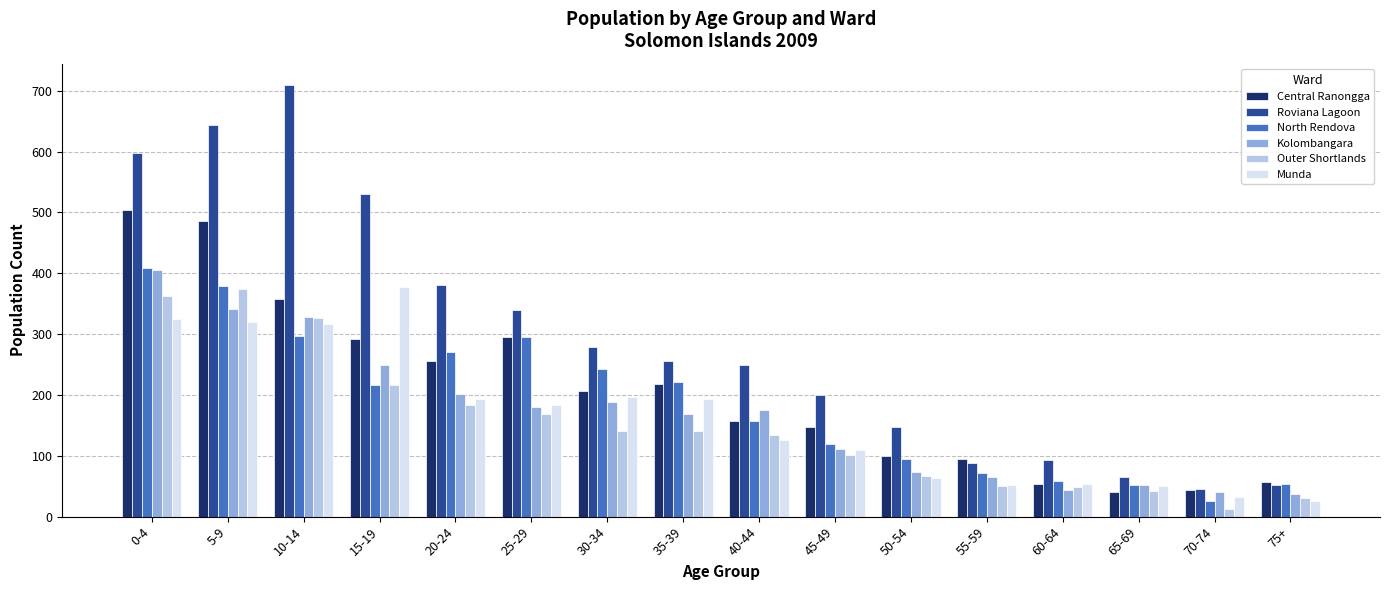

What is the value of the Roviana Lagoon bar at the 13th from the left?

93